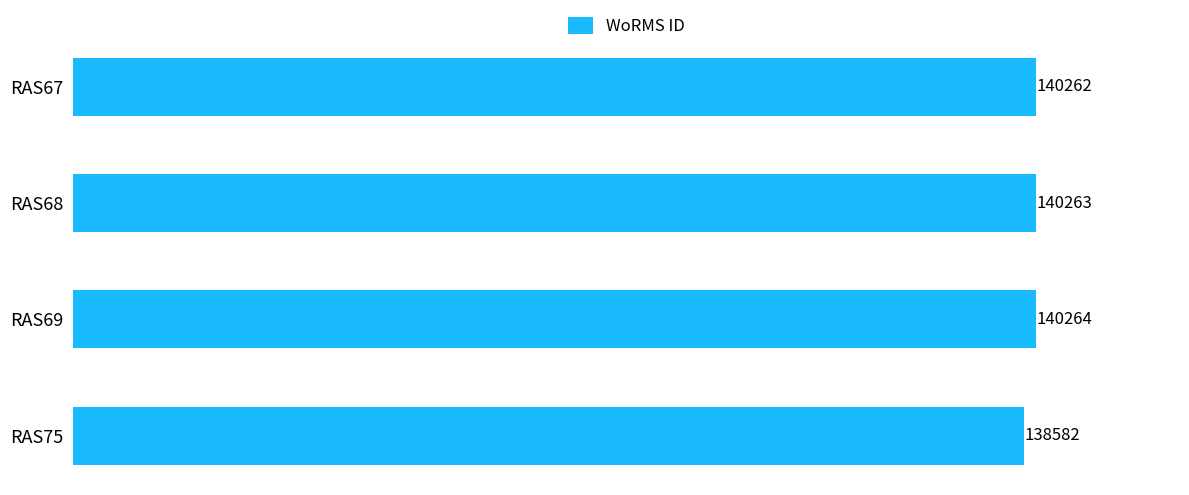

Reading top to bottom, extract all data points from this chart.

RAS67=140262	RAS68=140263	RAS69=140264	RAS75=138582